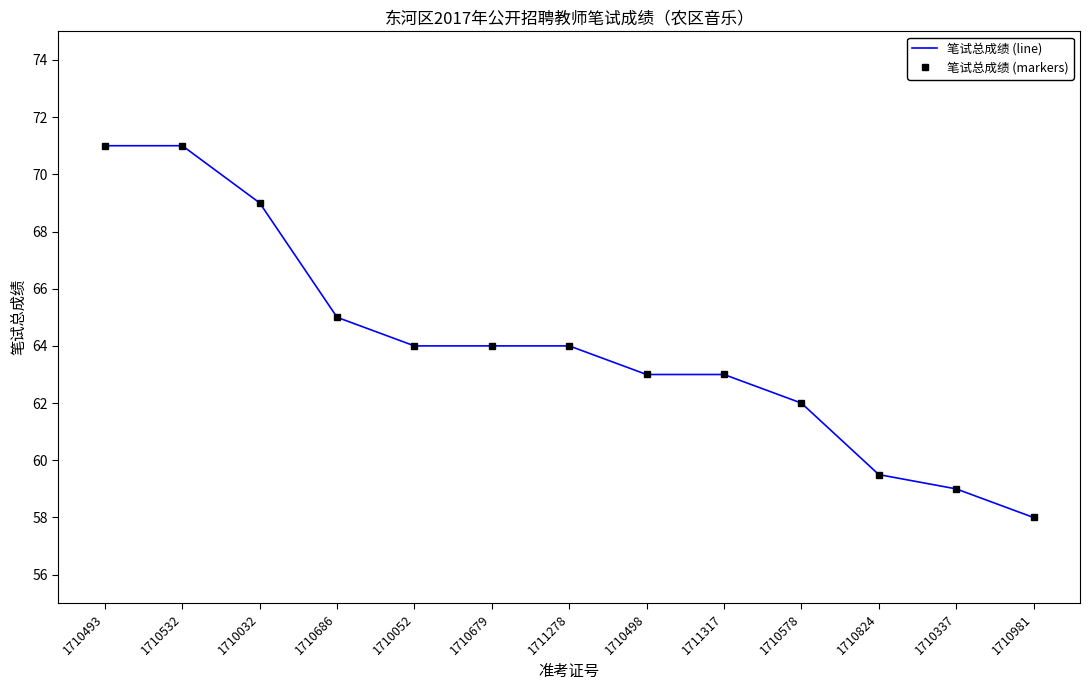

True or false: 笔试总成绩 (markers) and 笔试总成绩 (line) cross at least once.

False